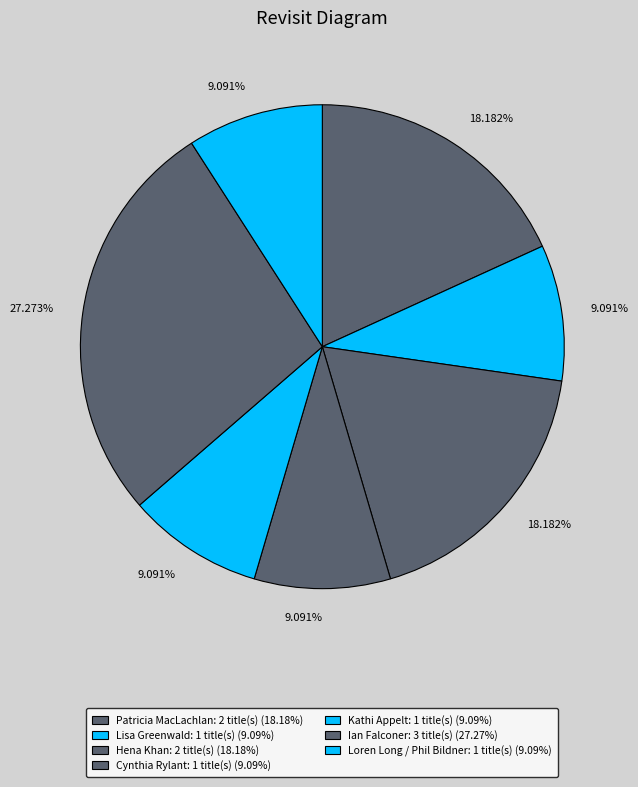

How many segments does this pie chart have?

7